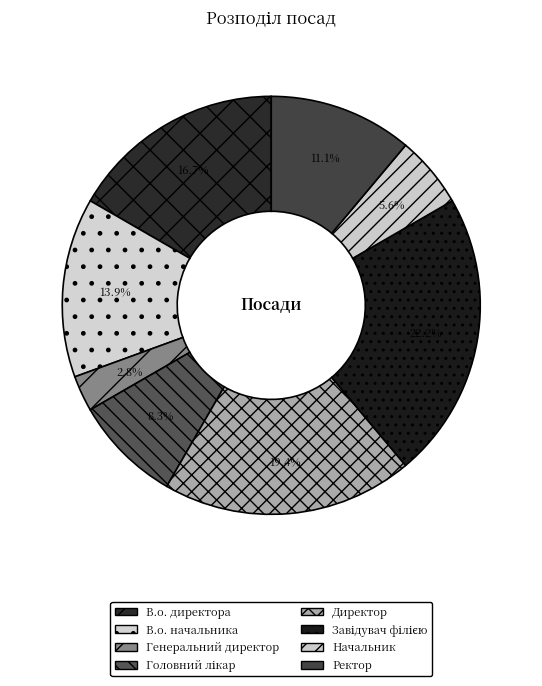

Count the number of slices in the pie.

8